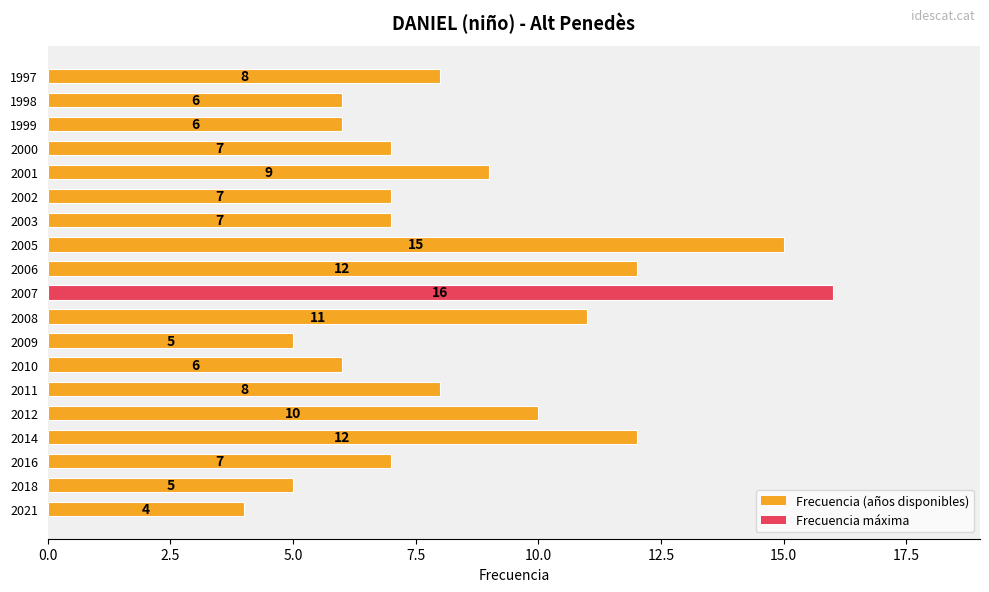

Which has a higher value, 1997 or 2001?

2001